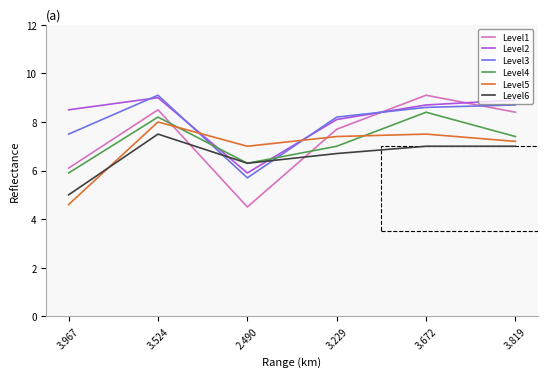

What position from the right is 3.229?

3